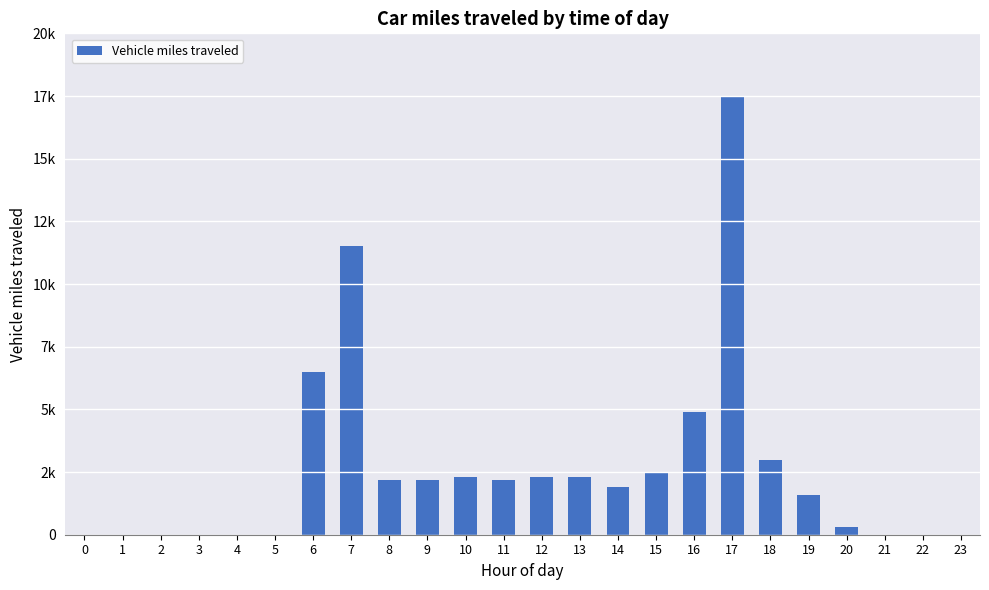

Between 19 and 11, which is larger?

11